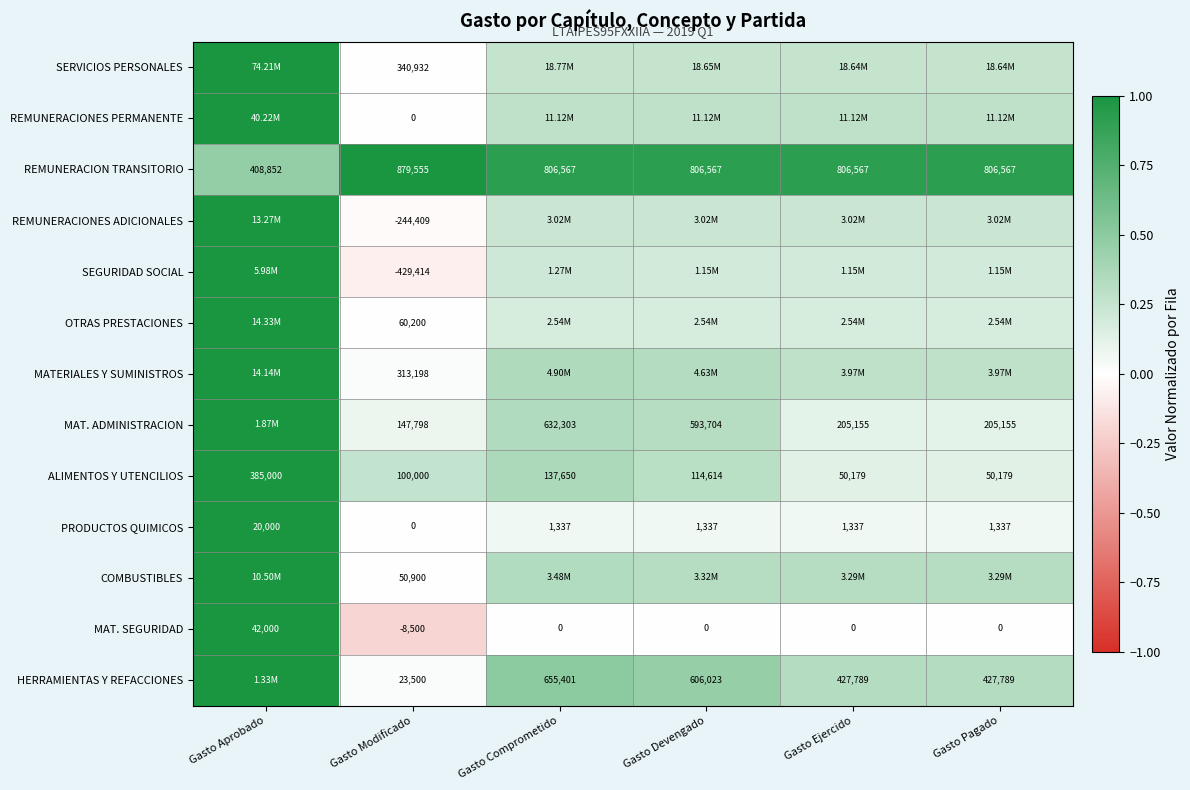

Where does the ALIMENTOS Y UTENCILIOS series first go above 114614?

Gasto Aprobado